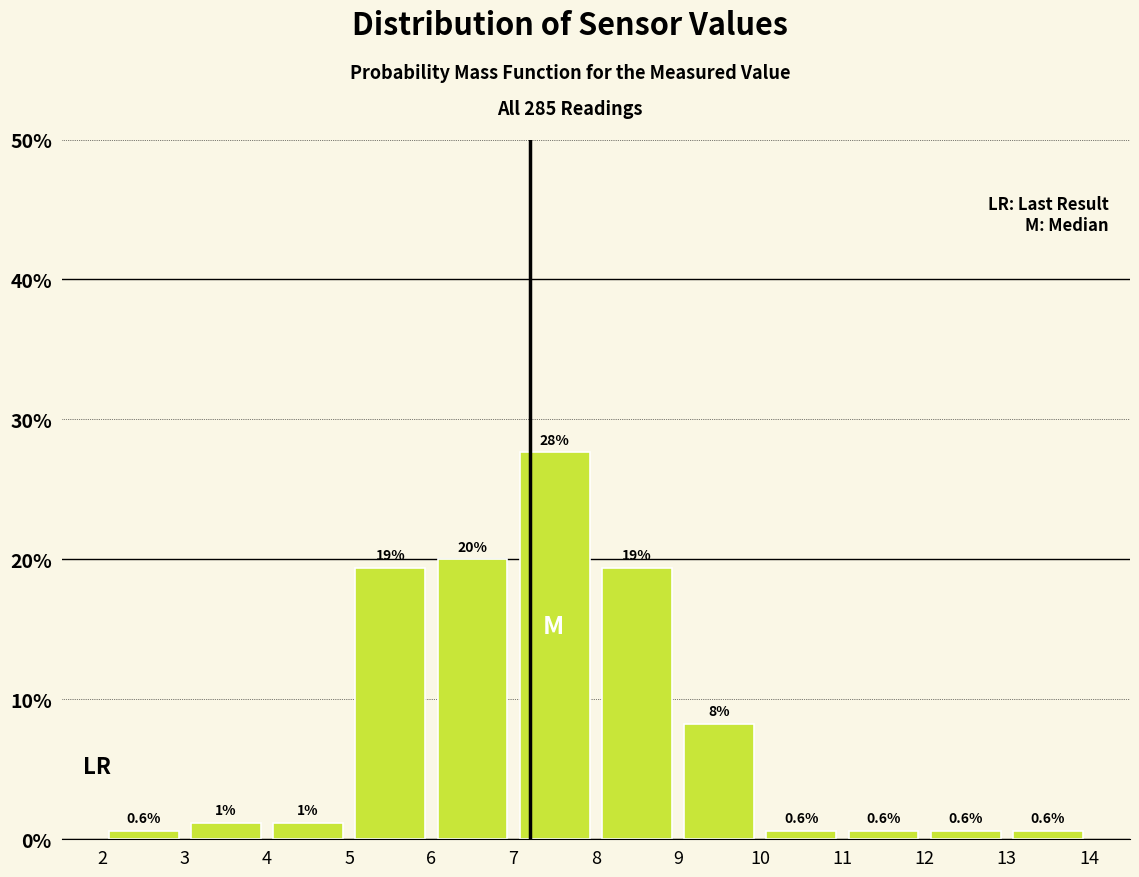

Which range on the x-axis has the tallest bar?

7 to 8